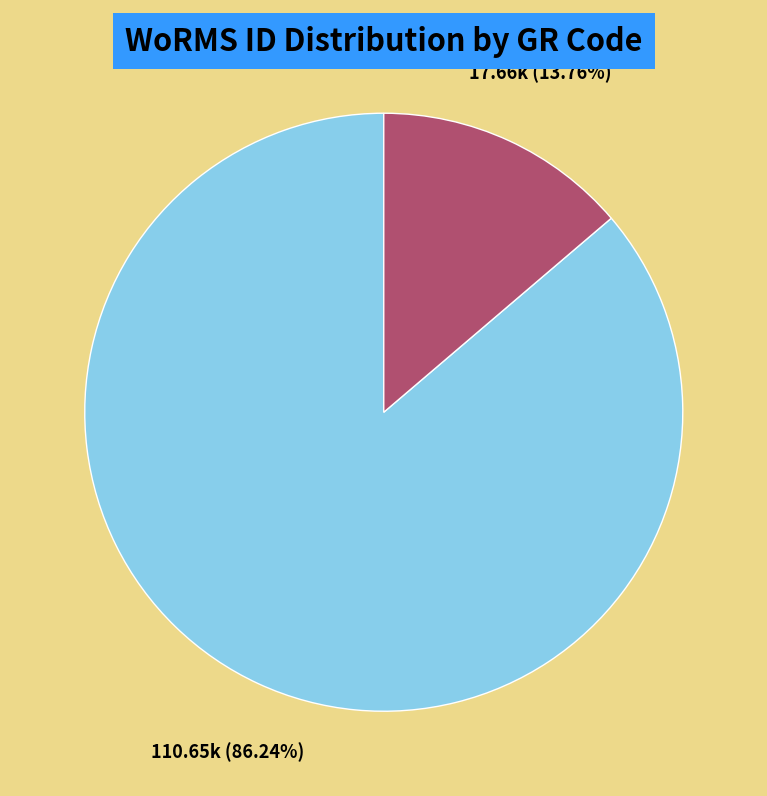

To the nearest percent, what portion does RCC10671 represent?

14%